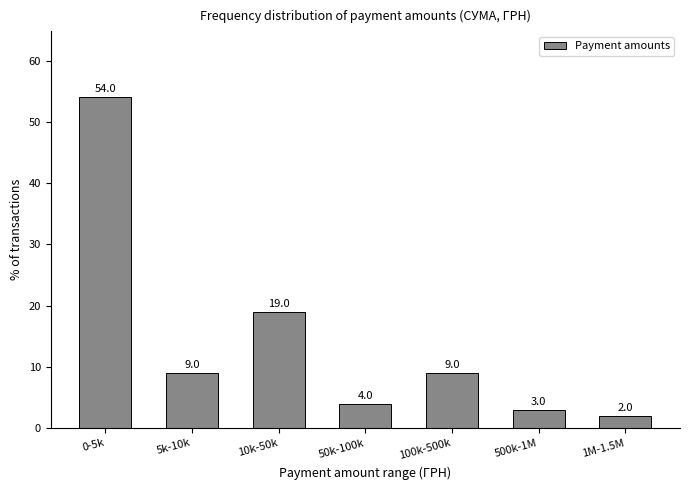

Reading left to right, transcribe all the data shown in this chart.

54	9	19	4	9	3	2